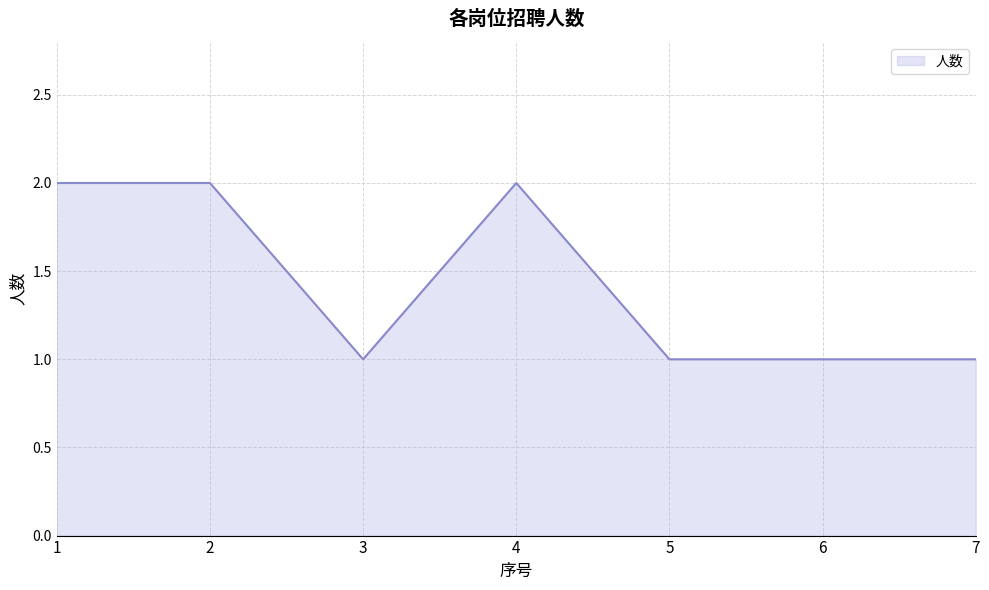

Count the values in the range 1 to 2.

7